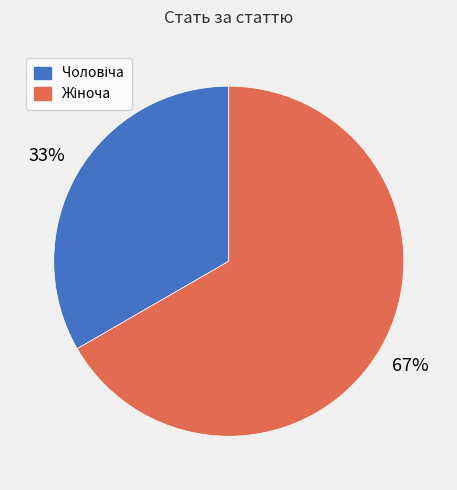

Does any single category account for the majority?

Yes